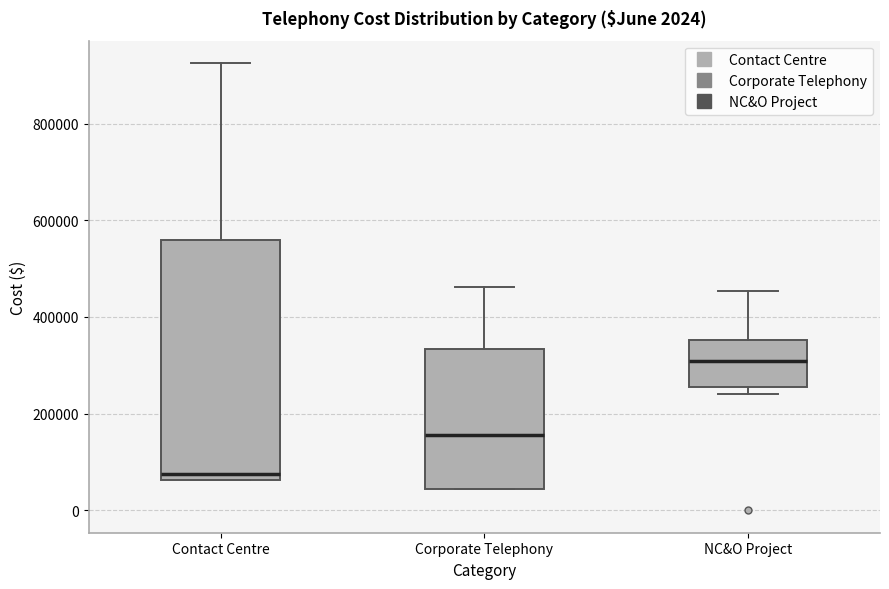

Where does the upper whisker of the box for Contact Centre end on the y-axis? The values are not printed on the chart, so give them approximately, as read against the axis.

920000